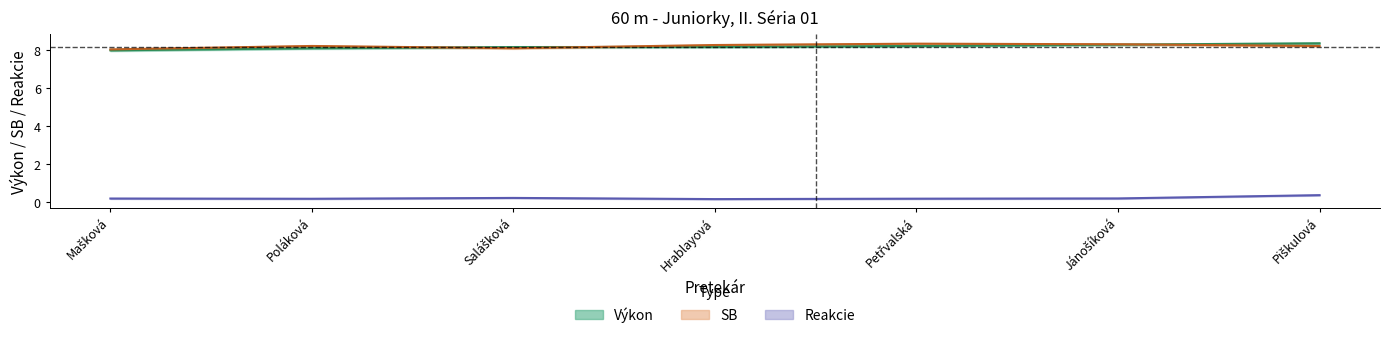

What is the sum of all Poradie values?

57.4